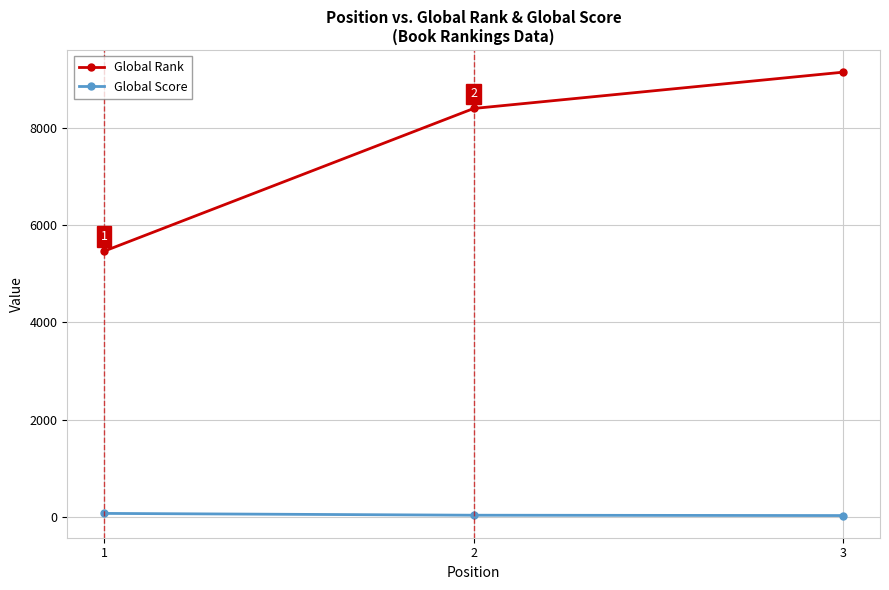

How many lines are shown in the chart?

2